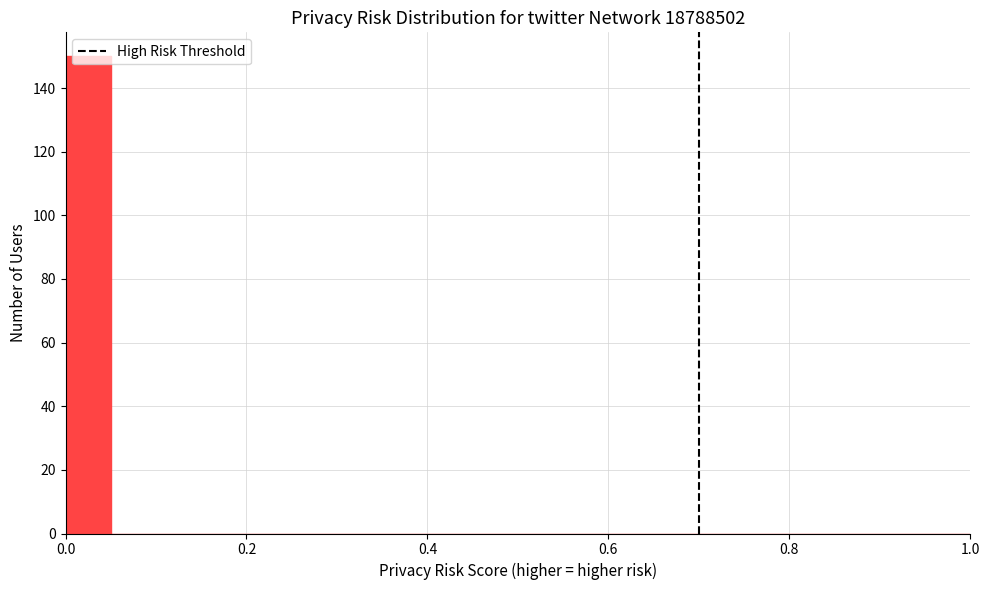

Read against the x-axis, roughly where is the centre of the tallest bar?

0.02